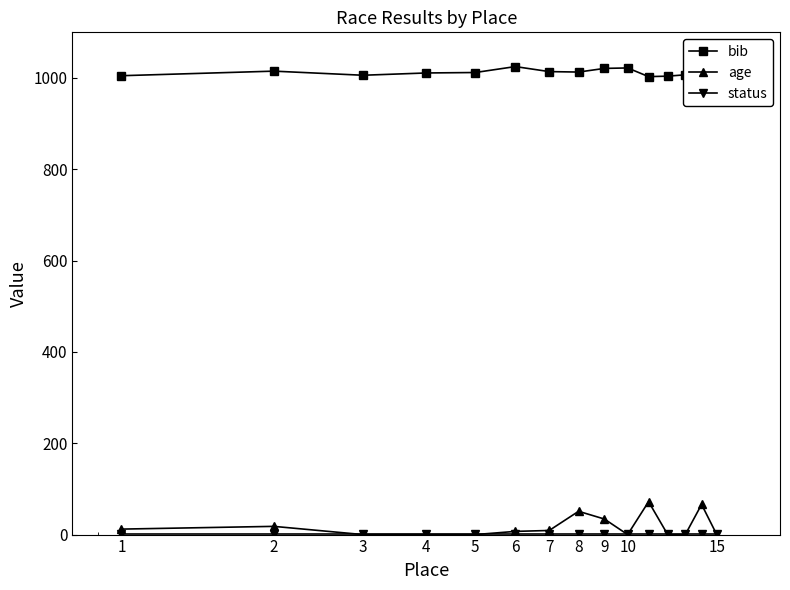

Which series has the largest range (max minus min)?

age